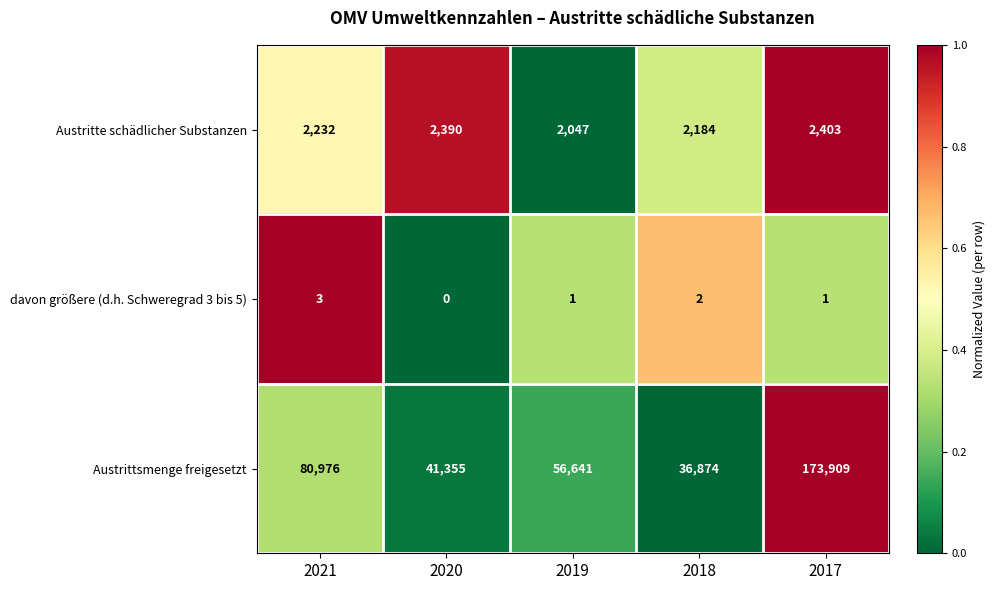

How many series are shown in this chart?

3